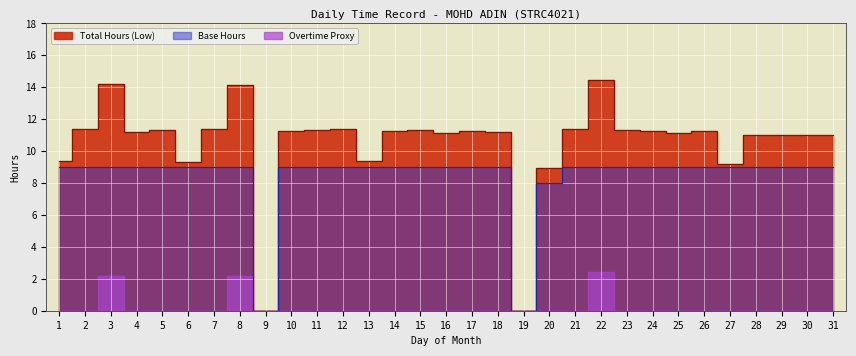

What is the greatest value displayed?

14.4